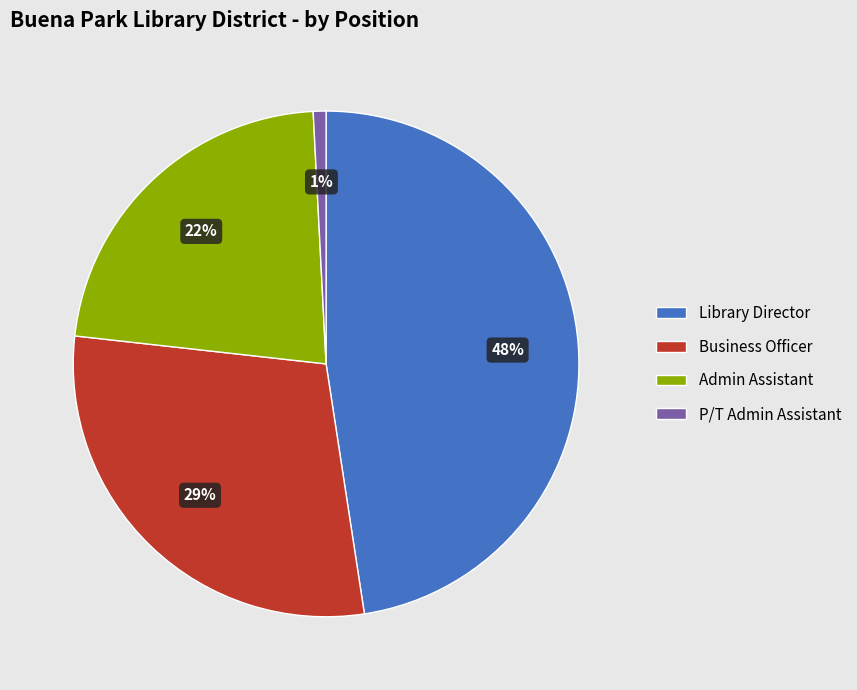

Which has a higher value, Library Director or Business Officer?

Library Director